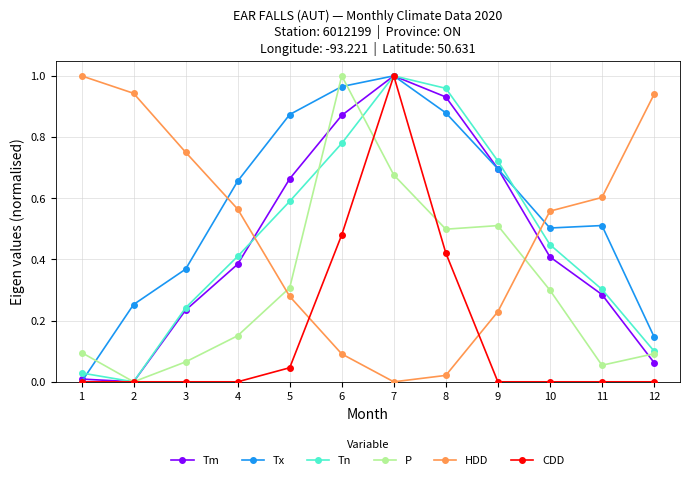

Is it true that HDD equals 0.1 at 6?

True